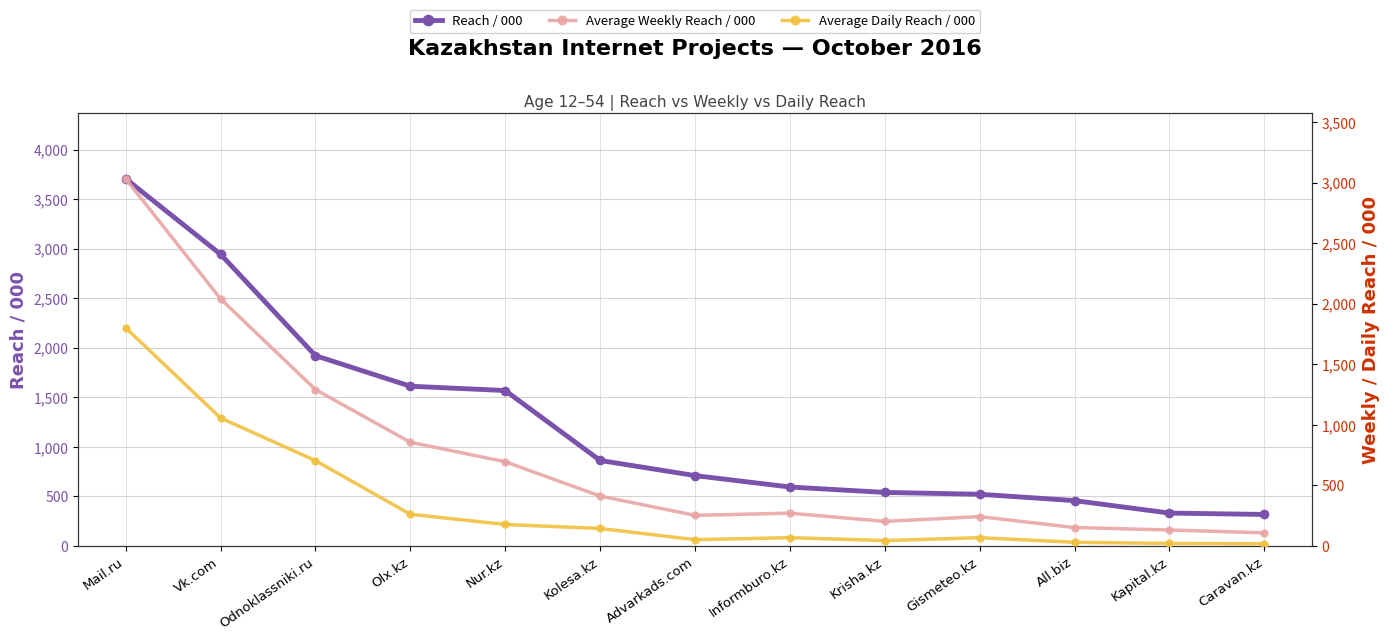

How many data points in Average Daily Reach / 000 are less than 69?

6